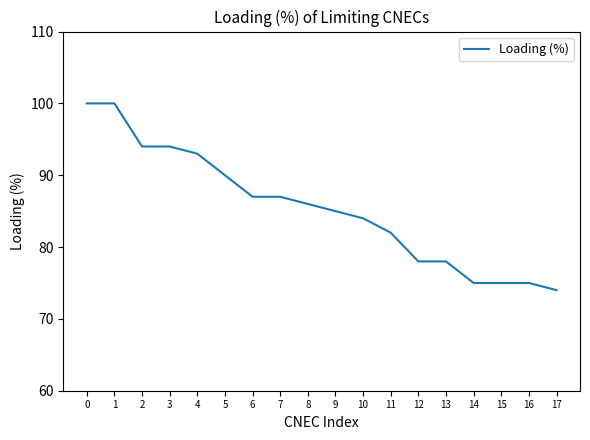

Reading left to right, transcribe all the data shown in this chart.

0=100	1=100	2=94	3=94	4=93	5=90	6=87	7=87	8=86	9=85	10=84	11=82	12=78	13=78	14=75	15=75	16=75	17=74